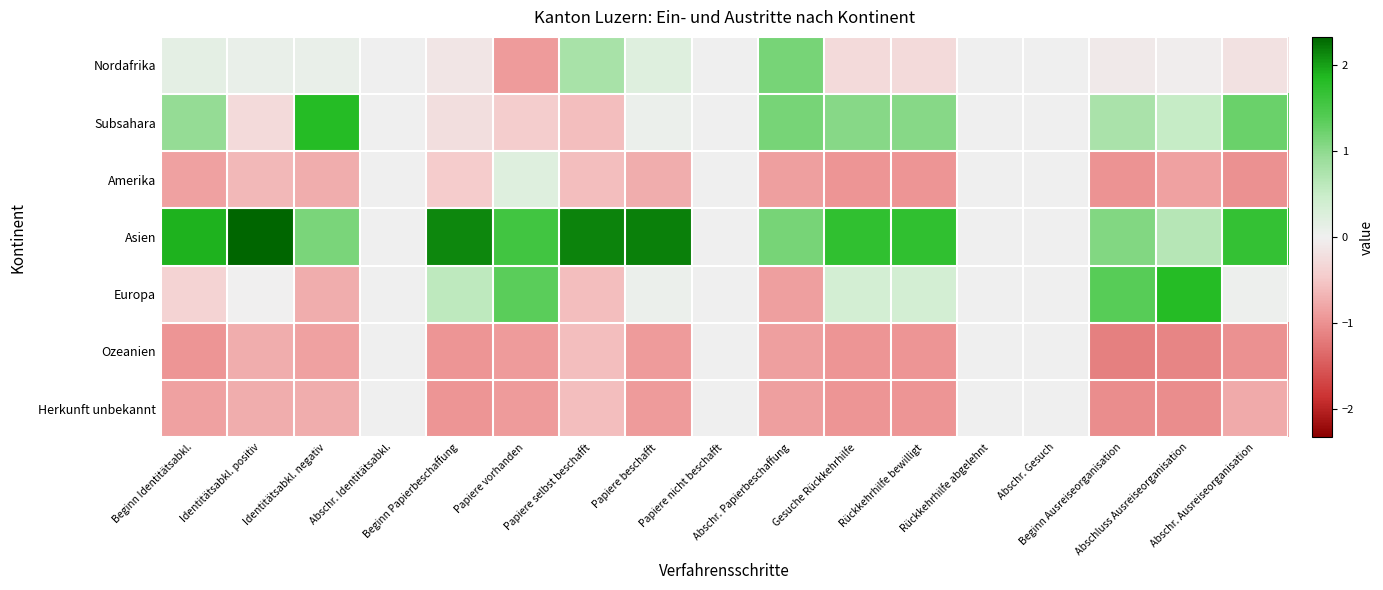

List the series in order of their peak value, lowest first.

Ozeanien, Herkunft unbekannt, Amerika, Nordafrika, Europa, Subsahara, Asien